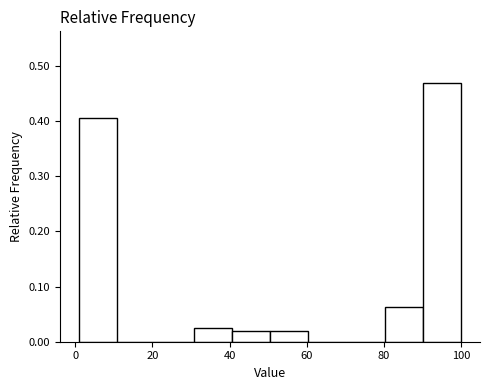

Reading left to right, transcribe this chart: for each bar, give the range it covers on the x-axis and its height. Neither the bar edges nor the heights are printed on the chart, so give them approximately, as read against the axes.

2 to 10: 0.41
10 to 20: 0
20 to 30: 0
30 to 40: 0.03
40 to 50: 0.02
50 to 60: 0.02
60 to 70: 0
70 to 80: 0
80 to 90: 0.06
90 to 100: 0.47